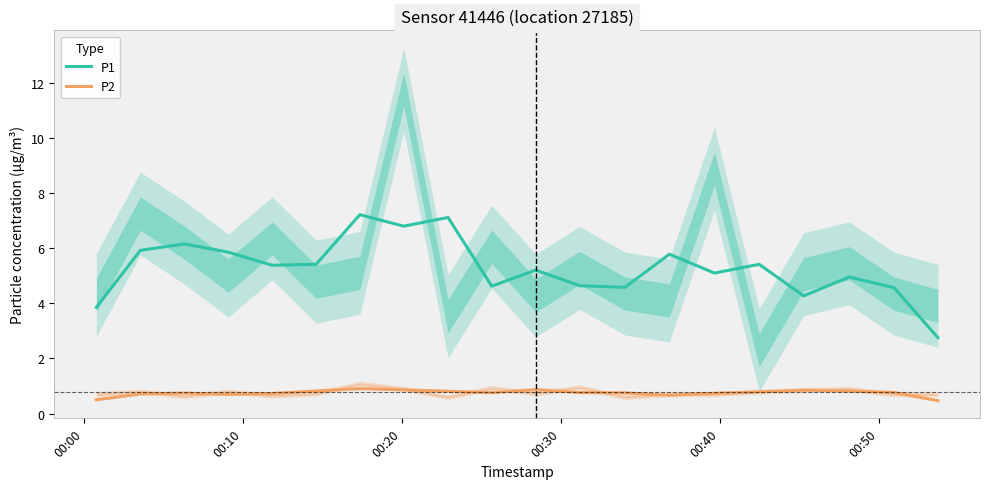

True or false: P2 and P1 cross at least once.

False